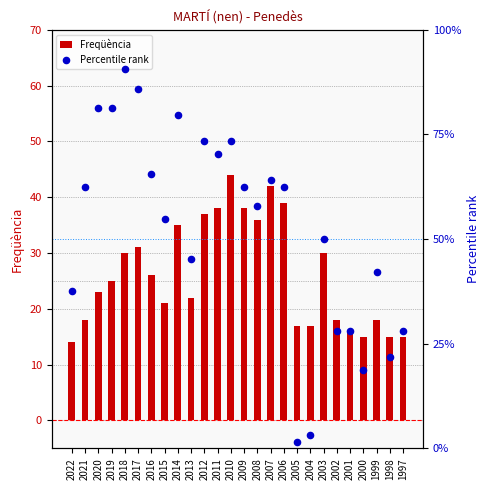

Which series reaches the minimum Y coordinate?

Percentile rank